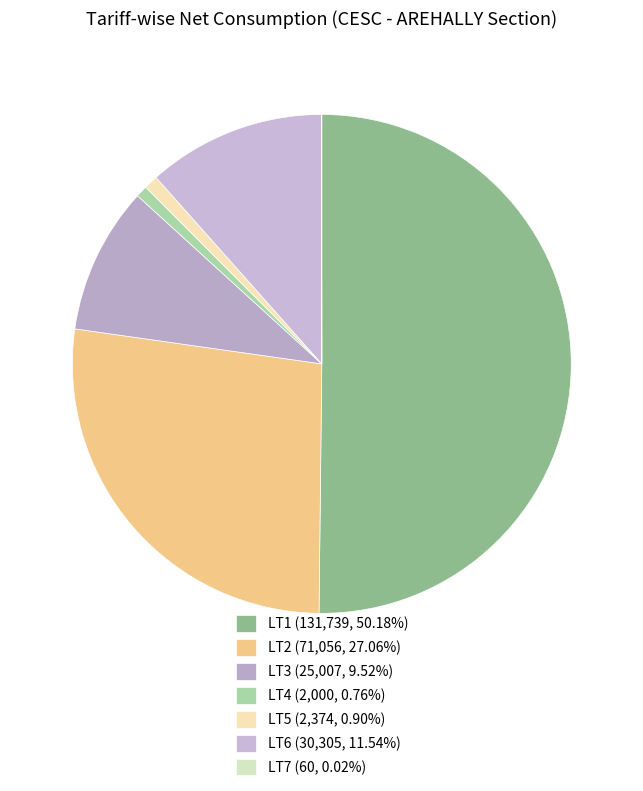

What percentage is the LT4 slice, to the nearest percent?

1%